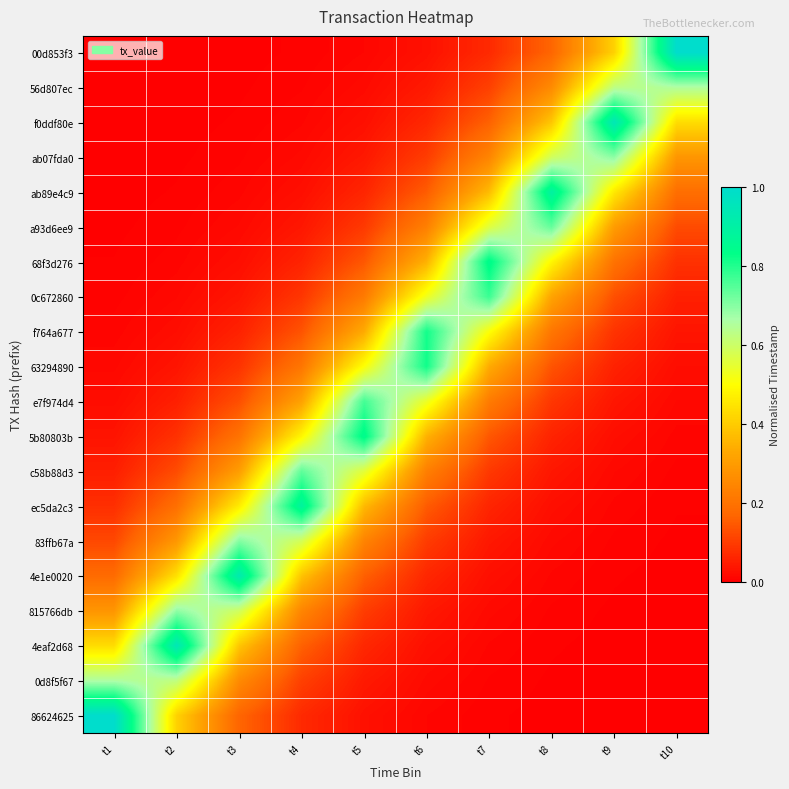

What is the maximum value shown in the chart?

1.0